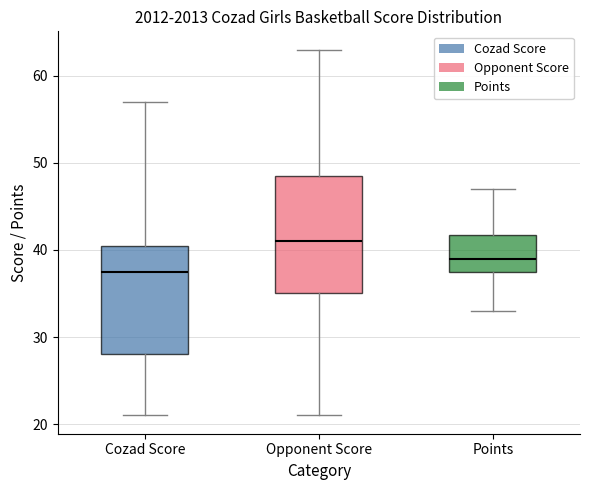

Which box has the lowest median line?

Cozad Score